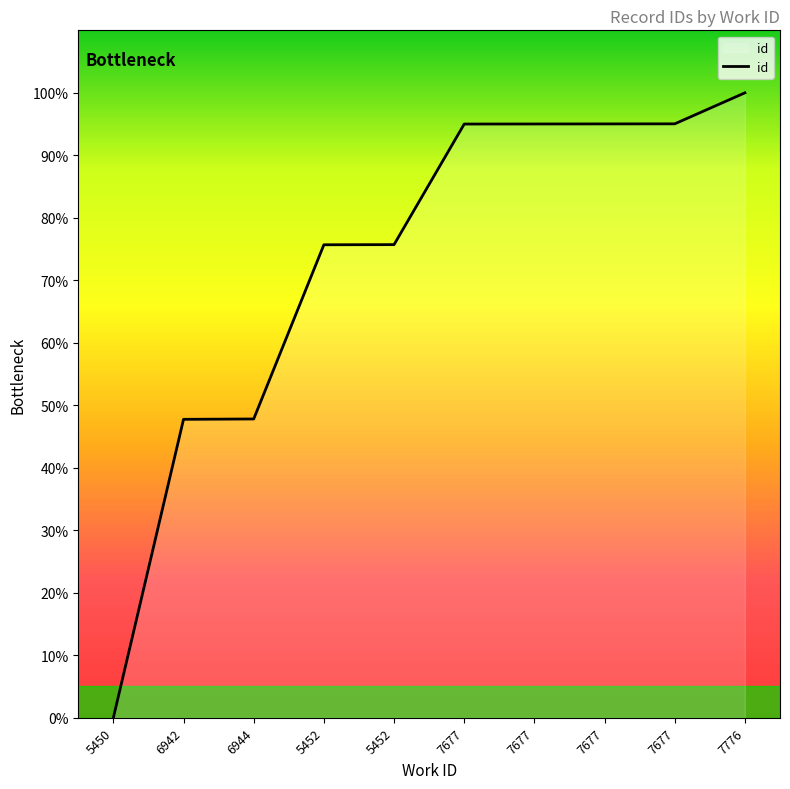

Does the chart have visible grid lines?

No